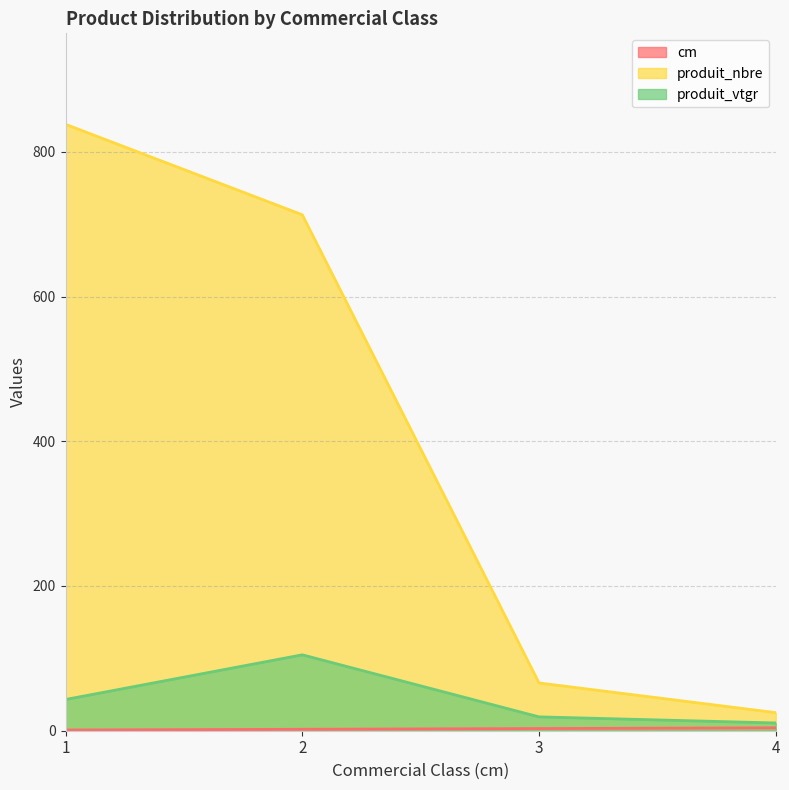

What is the value of the produit_nbre point at the 2nd from the left?

713.0